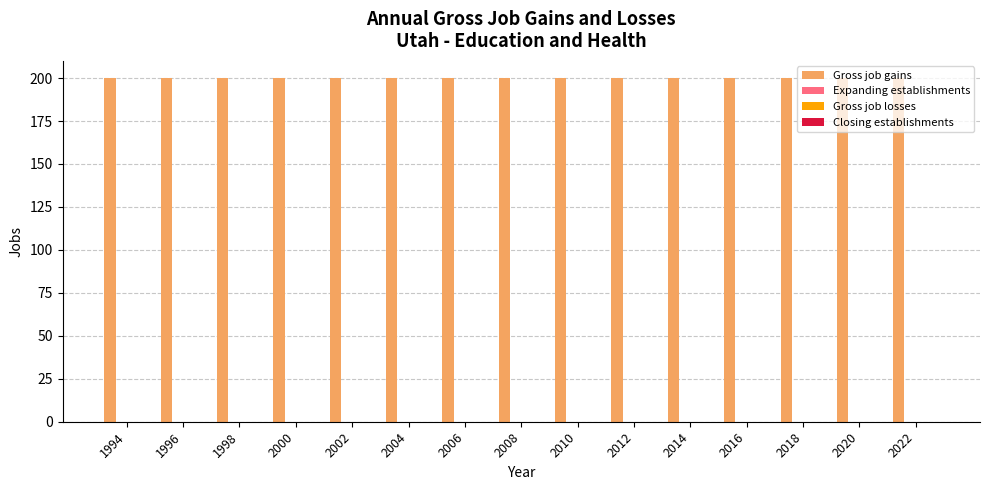

How many distinct data groups are displayed?

4